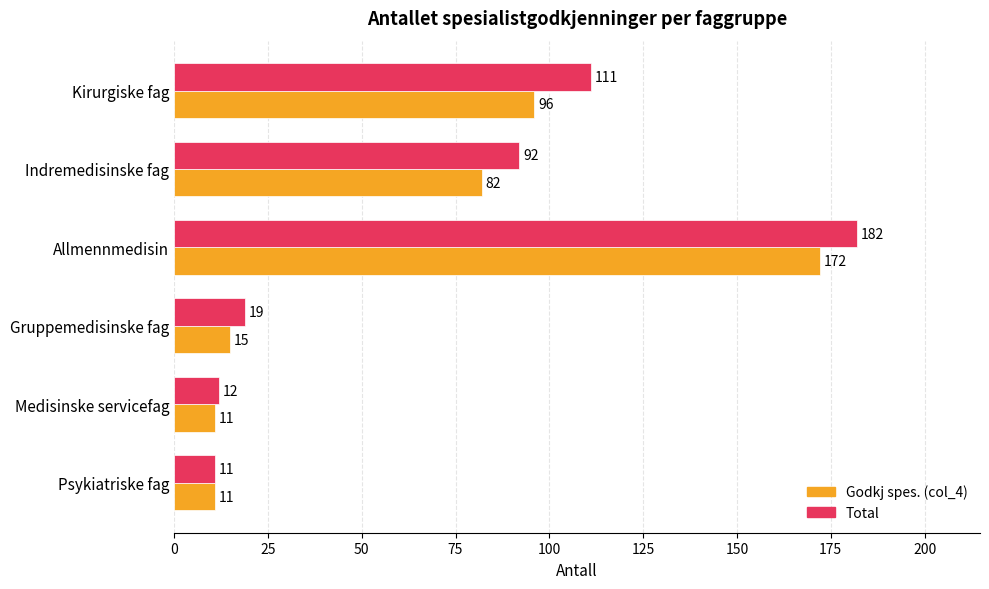

The Total series shows 12 at Medisinske servicefag. True or false?

True